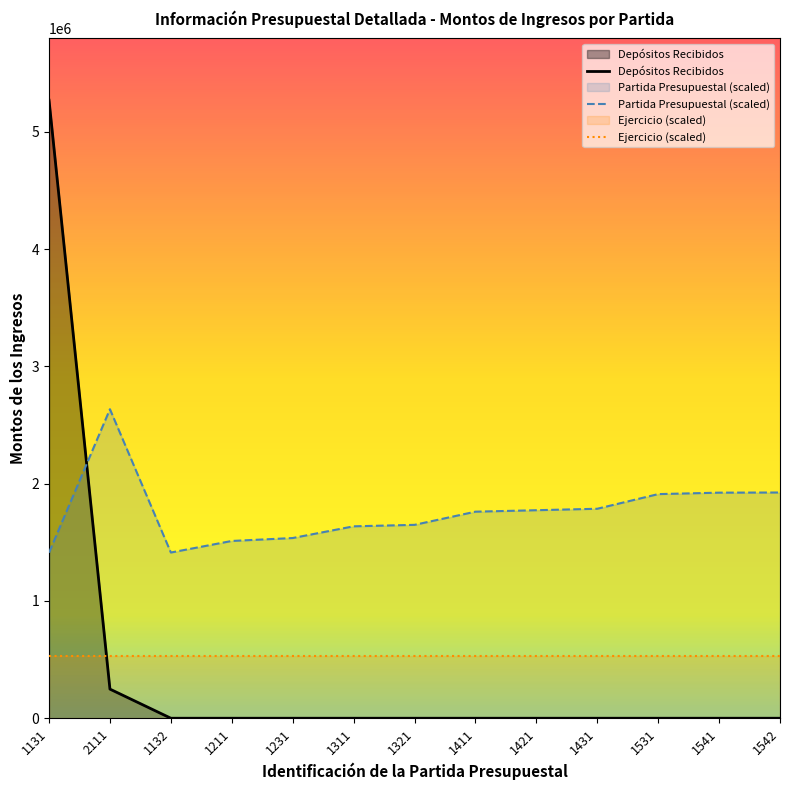

Reading right to left, transcribe all the data shown in this chart.

Depósitos Recibidos: 0.0	0.0	0.0	0.0	0.0	0.0	0.0	0.0	0.0	0.0	0.0	248422.0	5271074.0
Partida Presupuestal: 1925153.0	1923904.6	1911419.8	1786572.0	1774087.2	1761602.4	1649239.4	1636754.6	1536876.4	1511906.8	1413277.1	2635537.0	1412028.6